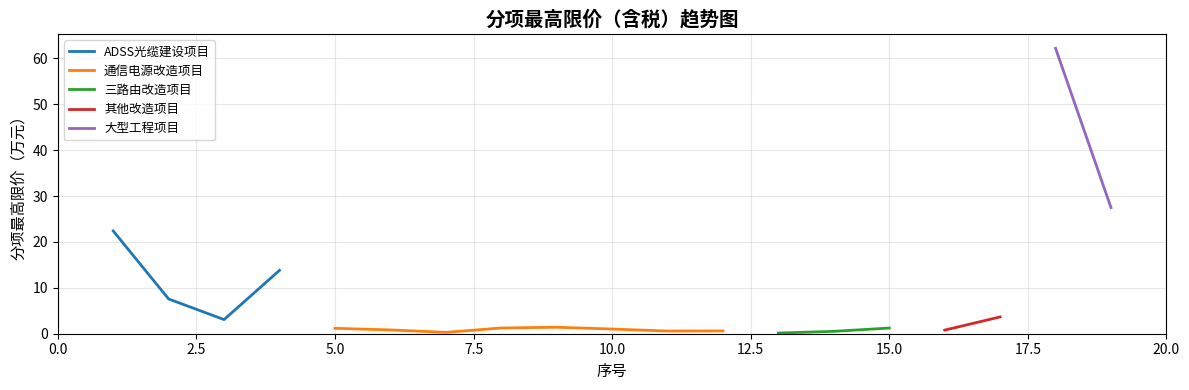

What value does the 通信电源改造项目 series have at 9?

1.4